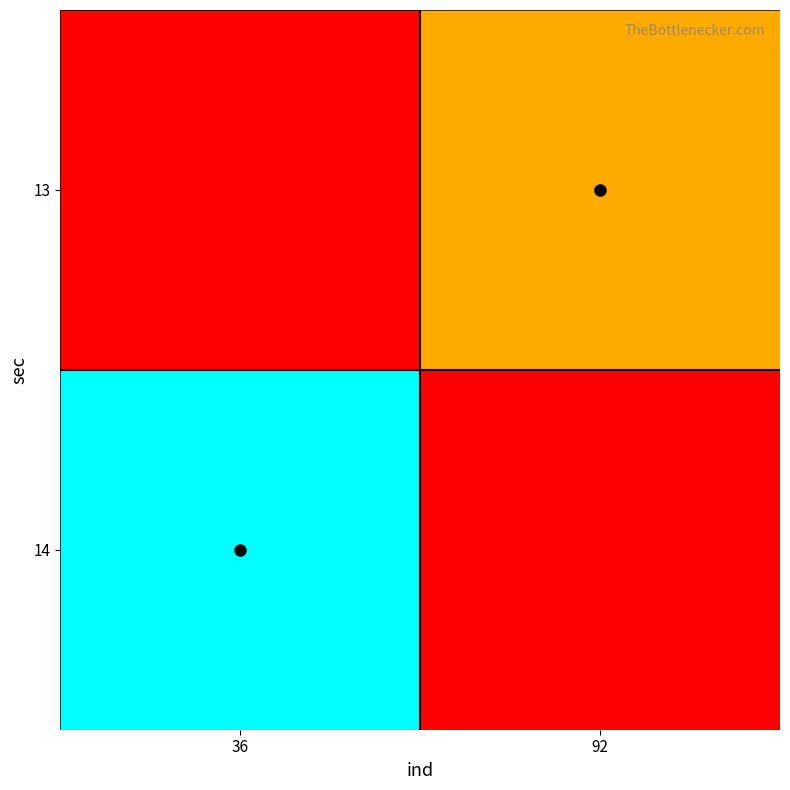

What is the total value across all series at 36?

3